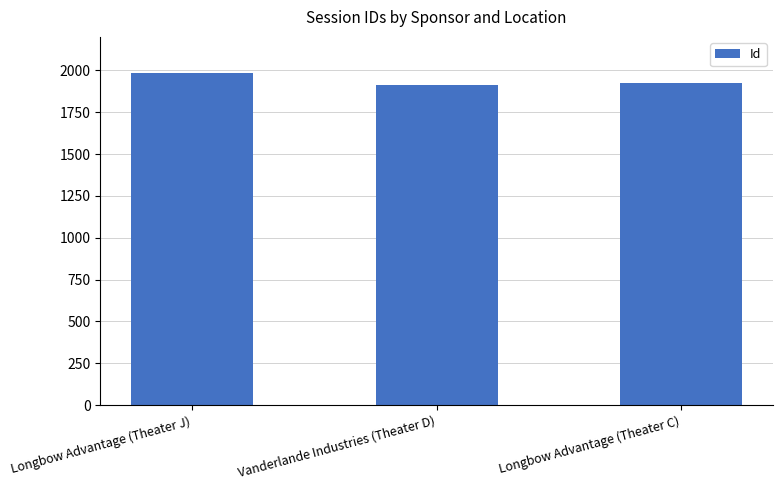

Reading right to left, list all the values displayed in this chart.

1925	1912	1987